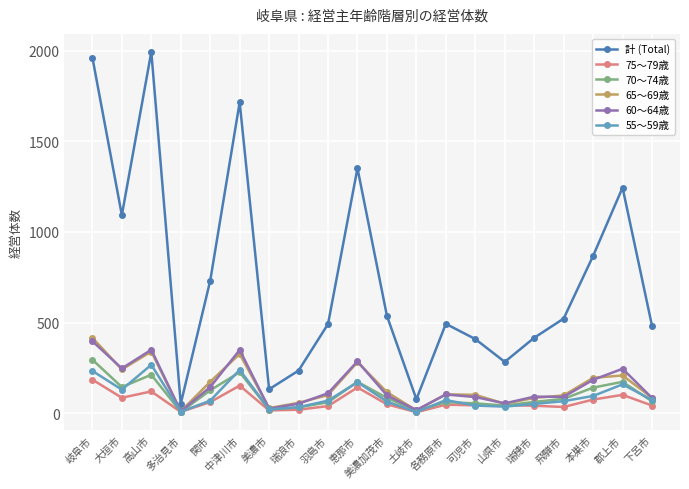

At which label does 70～74歳 first exceed 79?

岐阜市